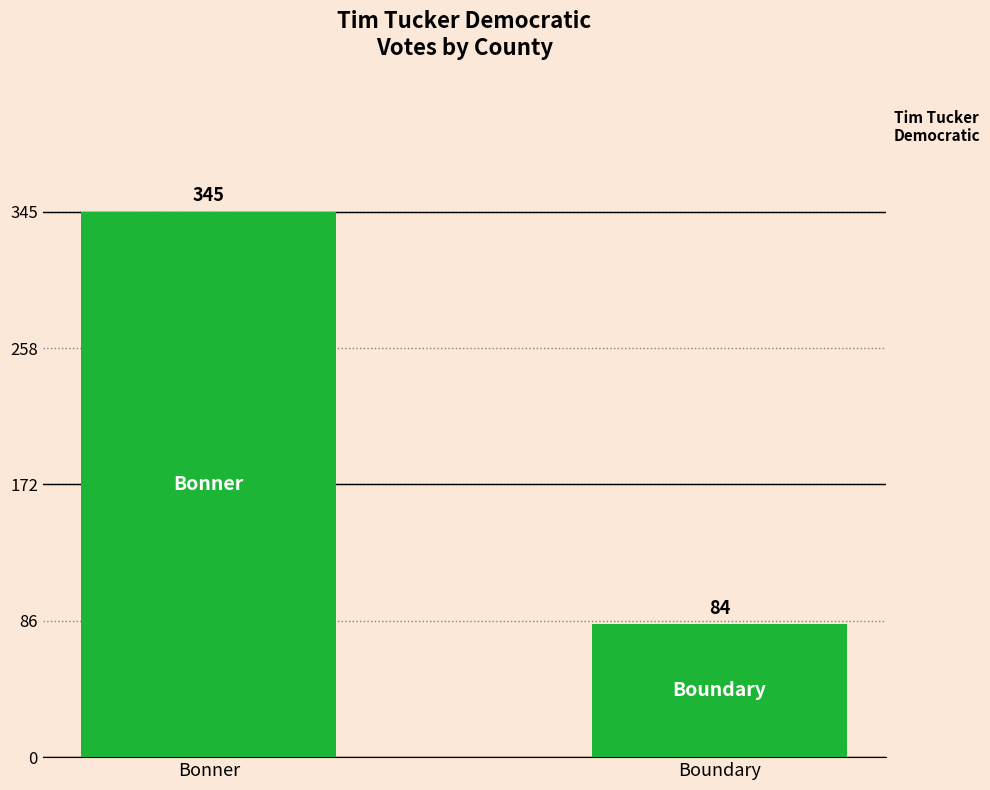

Reading left to right, transcribe all the data shown in this chart.

Bonner=345	Boundary=84